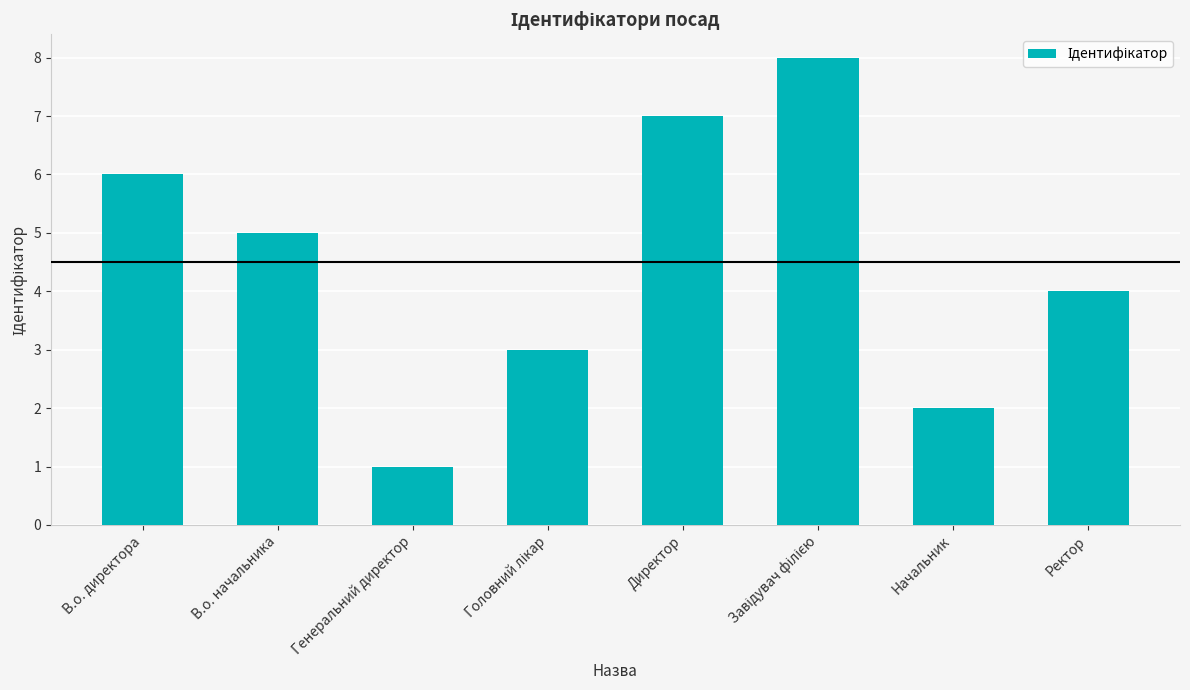

How many series are shown in this chart?

1